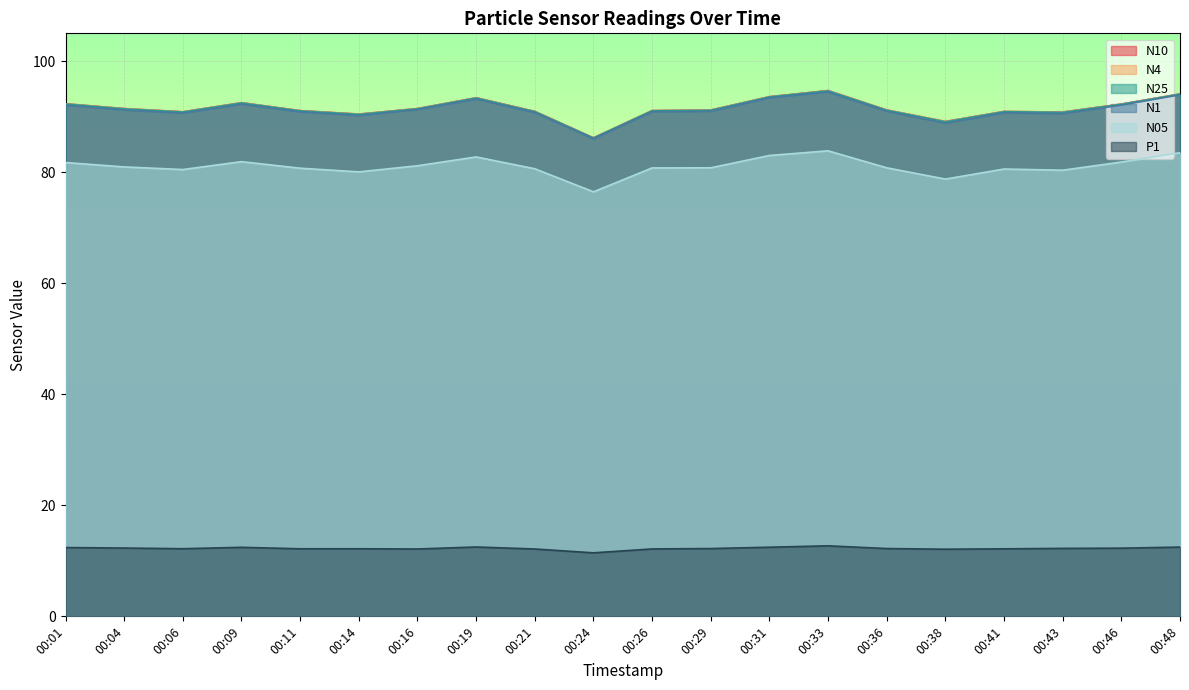

Count the number of data series in this chart.

6